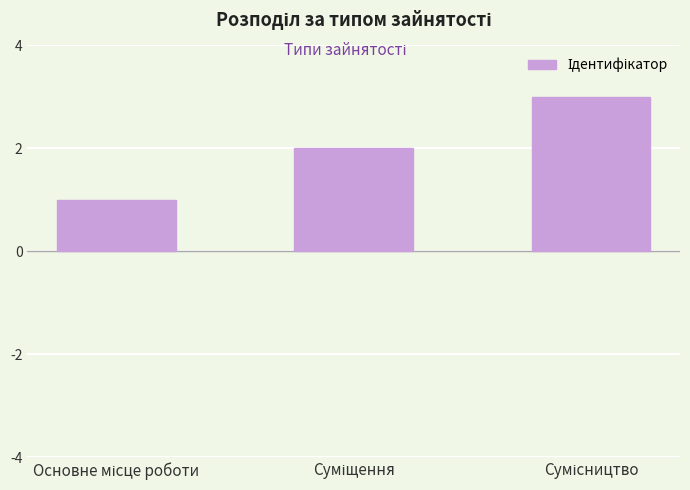

How many values are between 1 and 3?

3